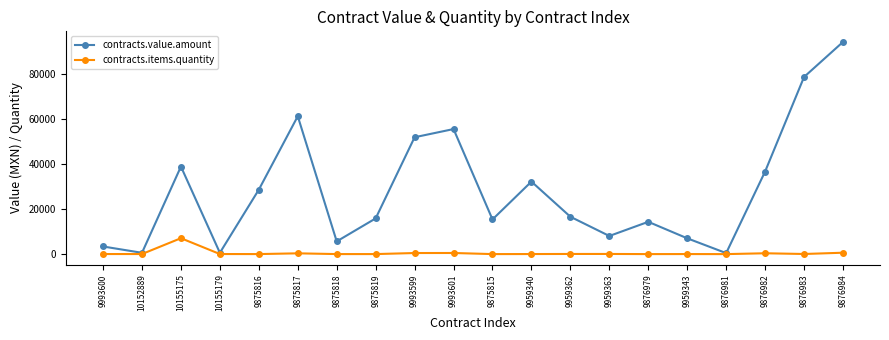

At which category is the sum across all series the highest?

9876984